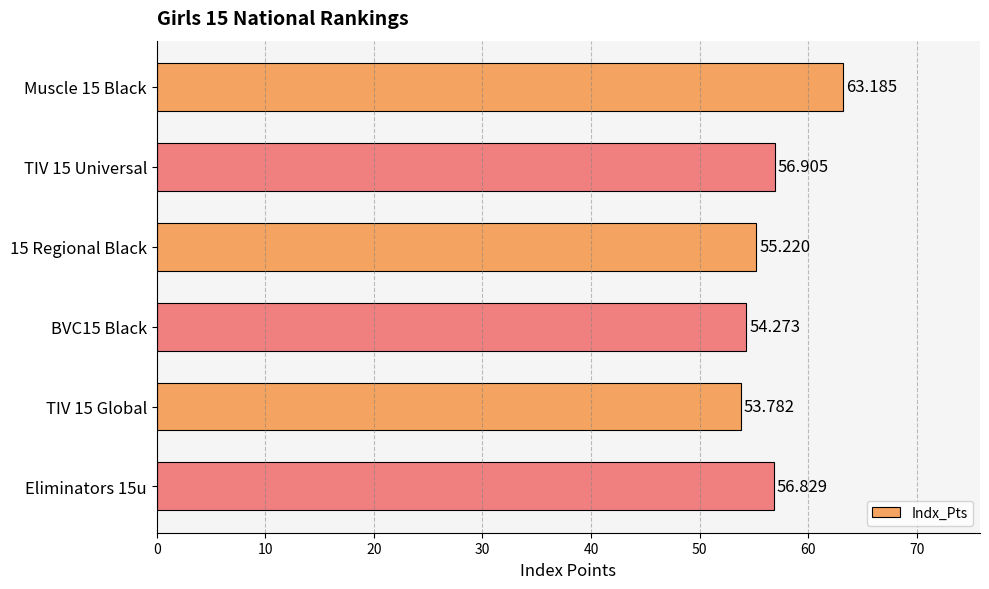

What is the smallest value displayed?

53.8